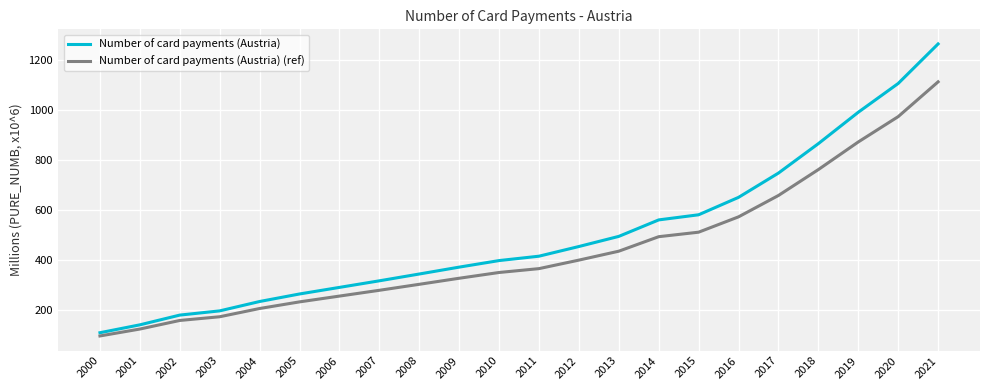

What is the difference between the maximum and minimum values in the Number of card payments (Austria) (ref) series?

1015.6